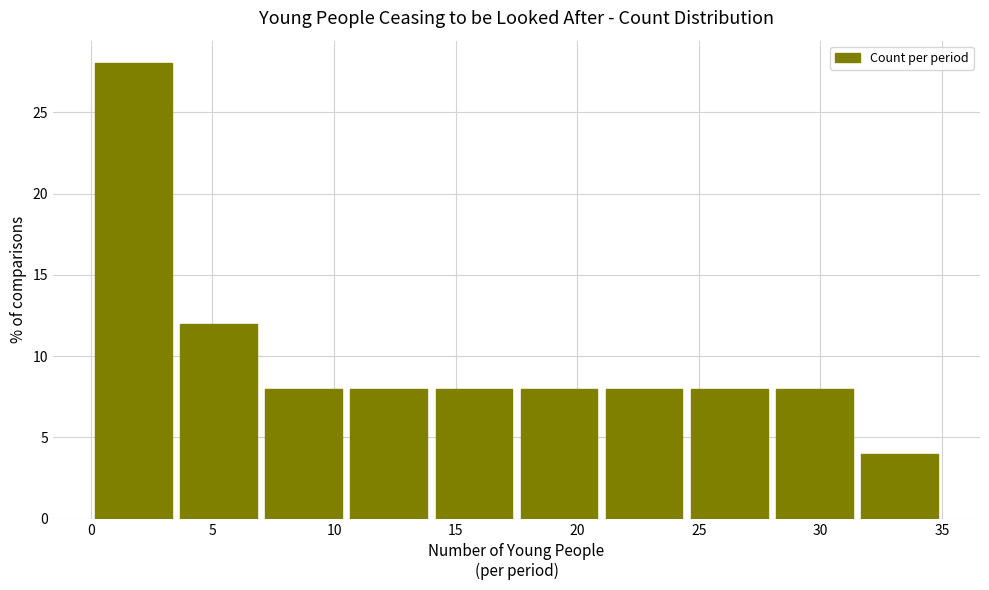

How tall is the bar that spans 21.0 to 24.5 on the x-axis? The values are not printed on the chart, so give them approximately, as read against the axis.

8